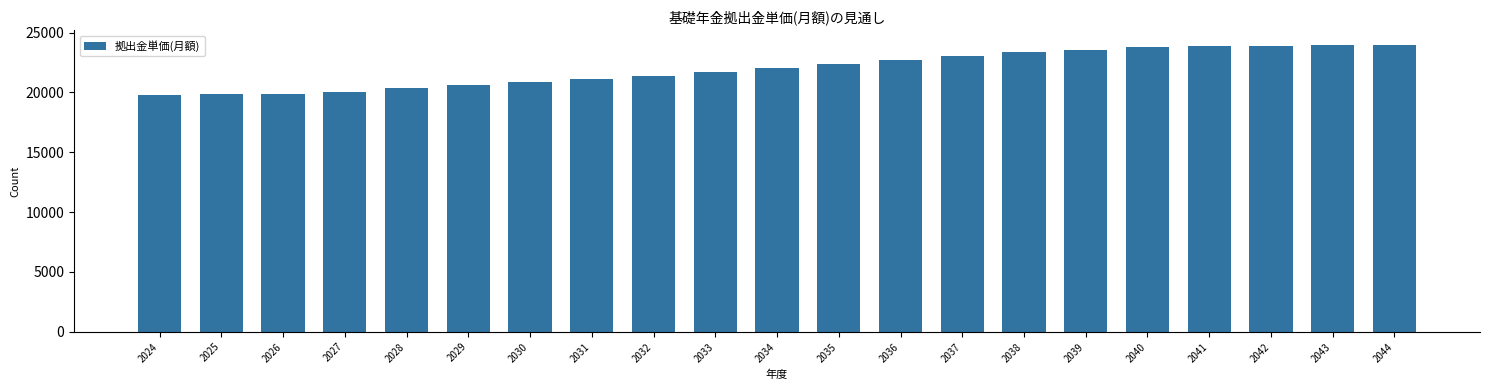

The chart shows a value of 23579.8 at 2039. True or false?

True